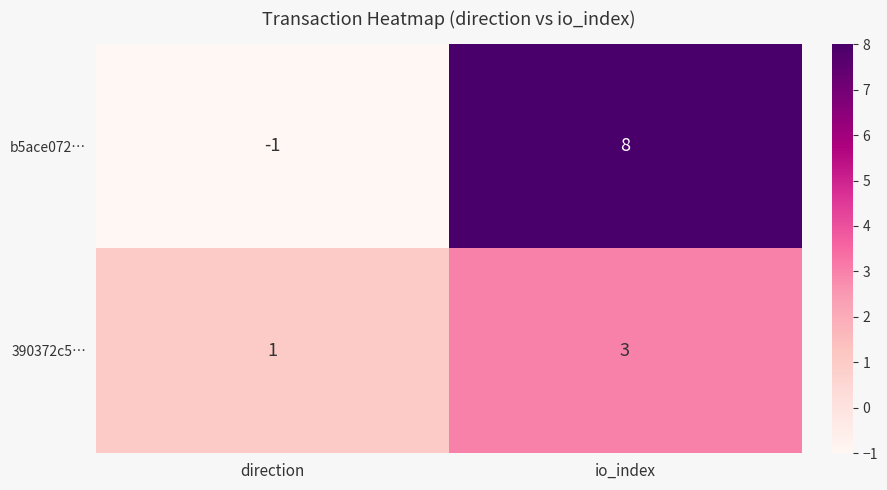

What is the sum of all 390372c5… values?

4